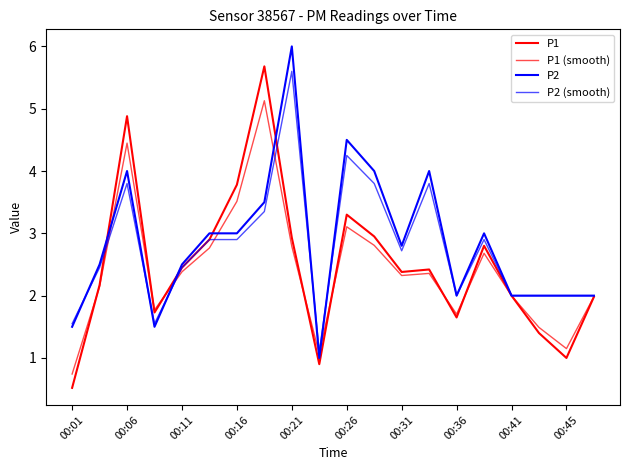

Is this an area chart (filled region under the line)?

No